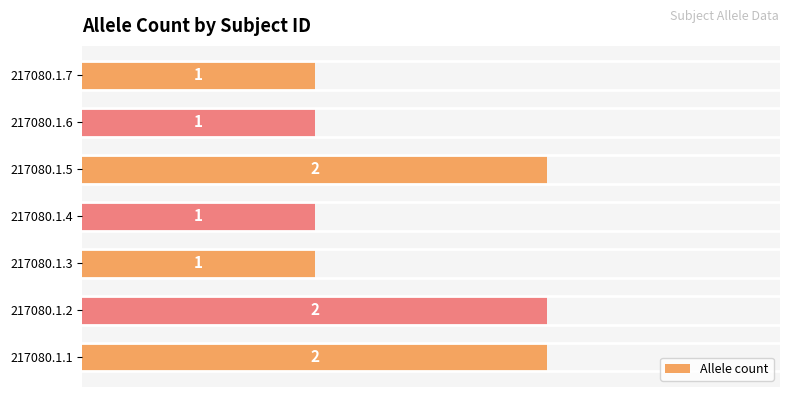

What is the ratio of the value at 217080.1.3 to the value at 217080.1.4?

1.0